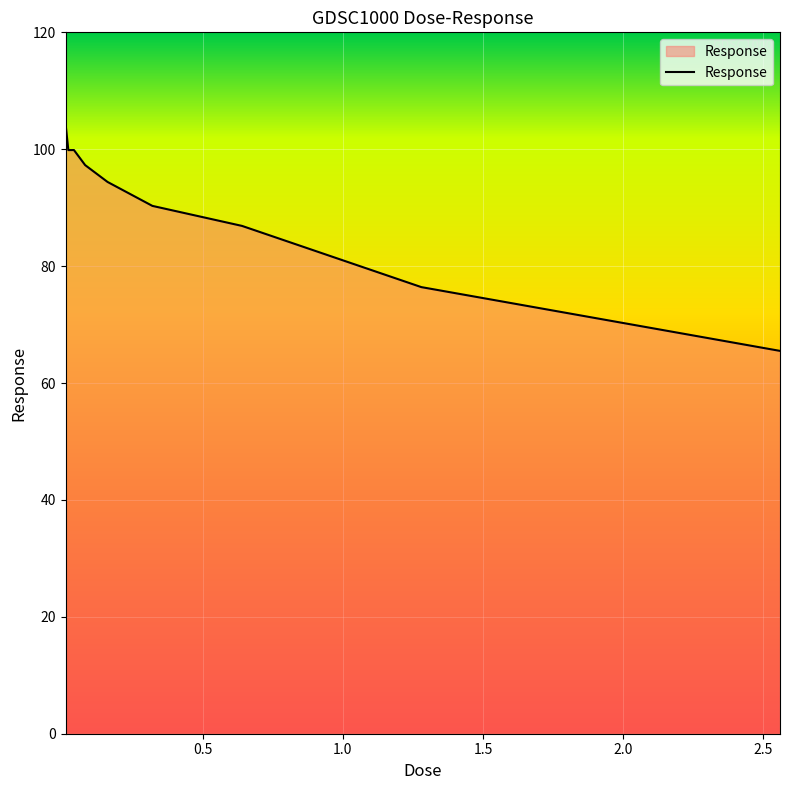

What is the smallest value displayed?

65.5